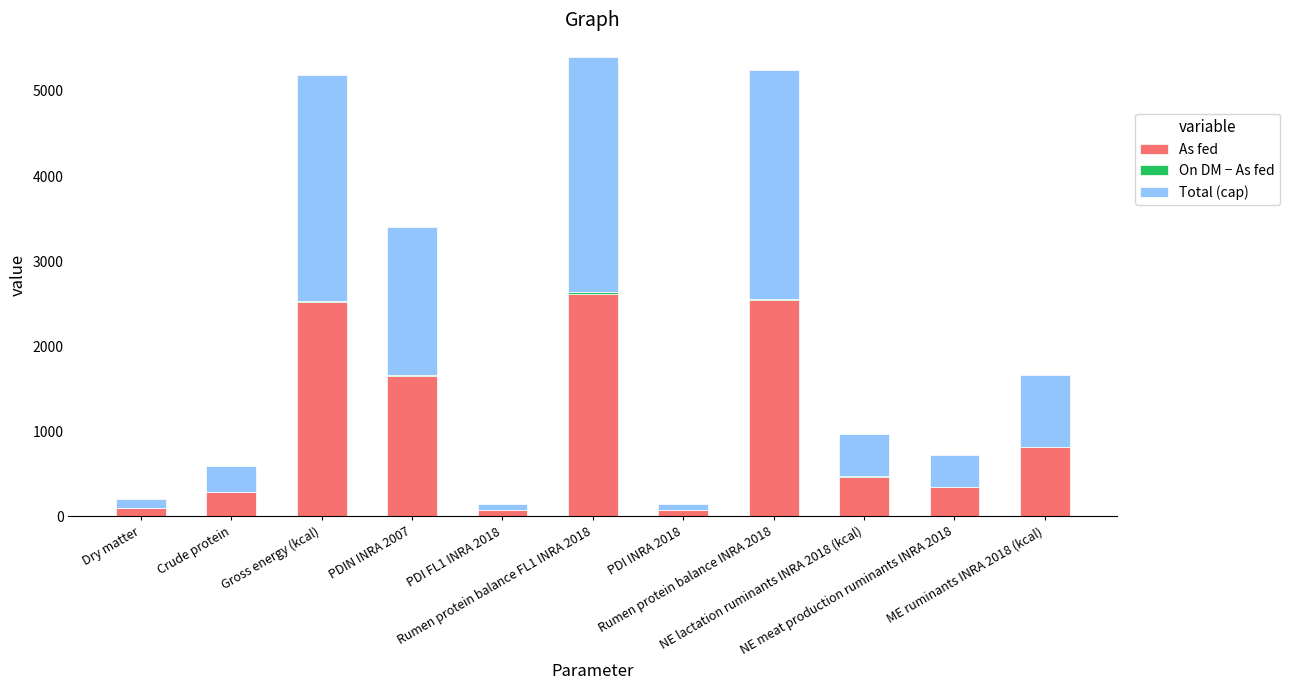

Does the chart contain stacked bars?

Yes